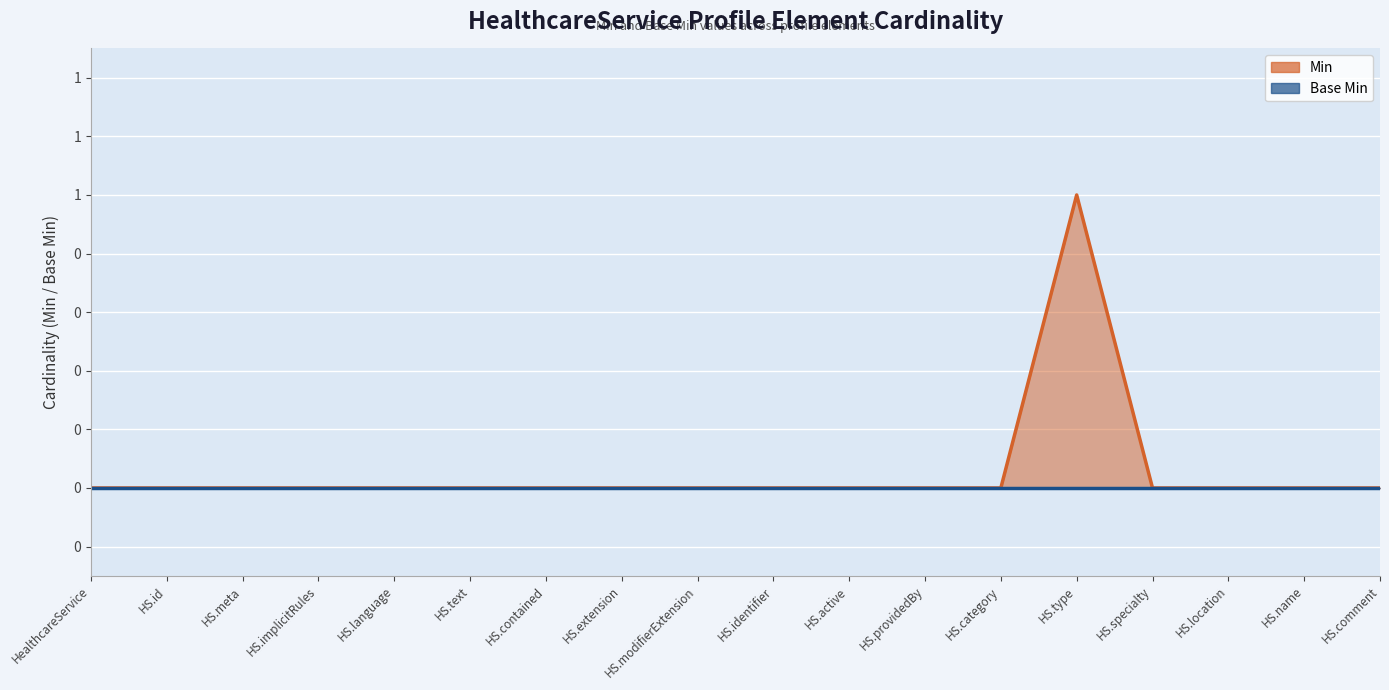

What position from the right is HealthcareService.contained?

12